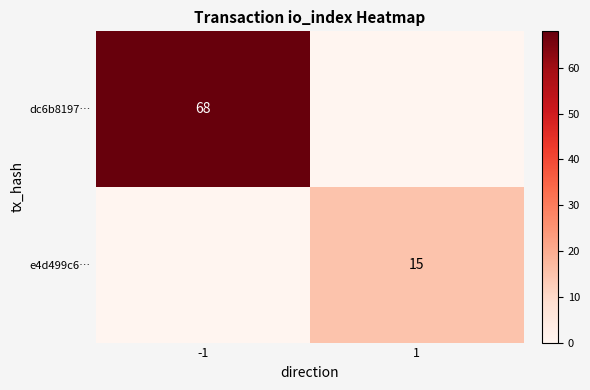

The value of e4d499c6… at 1 is 4. True or false?

False